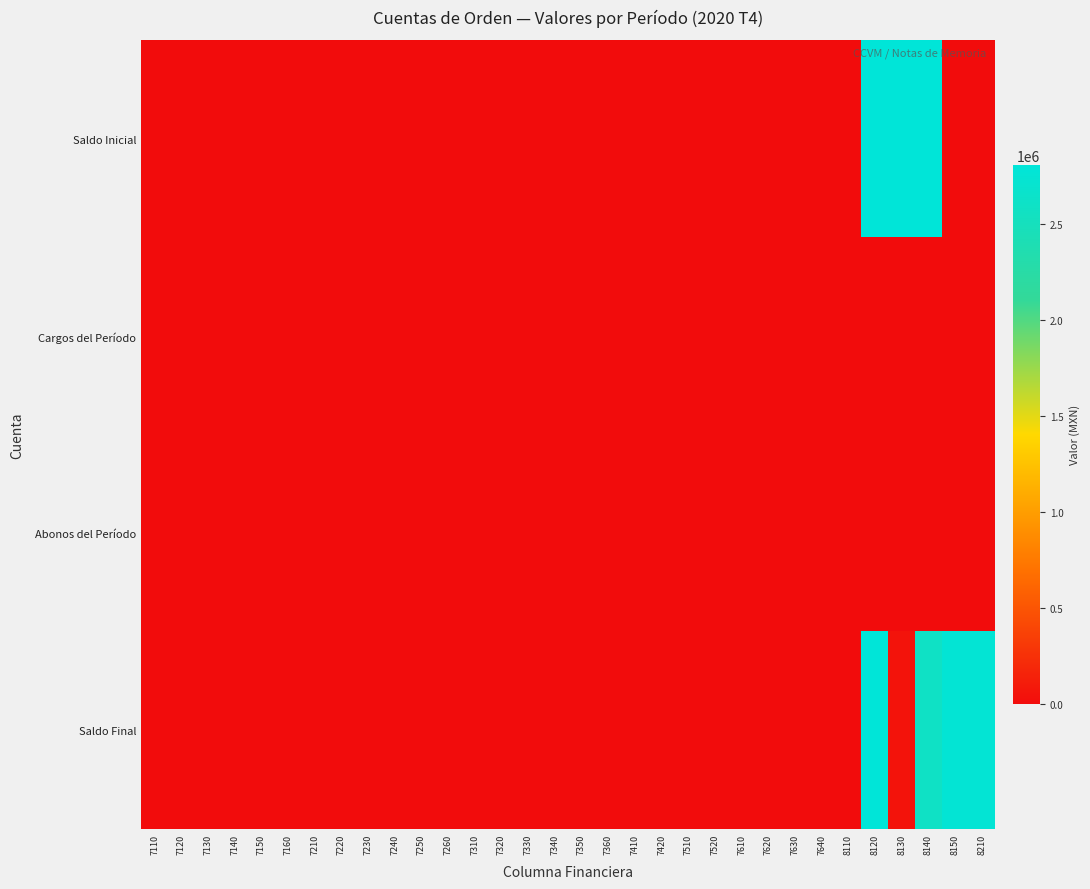

Between 7210 and 7420, which is larger?

7210